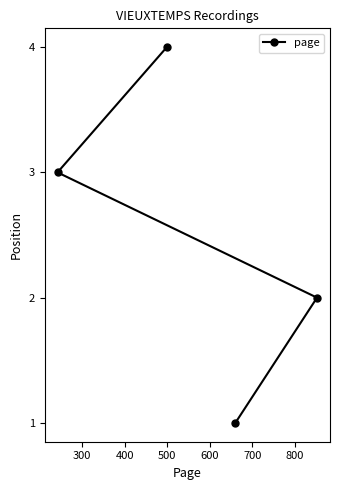

What is the difference between the maximum and minimum values?

3